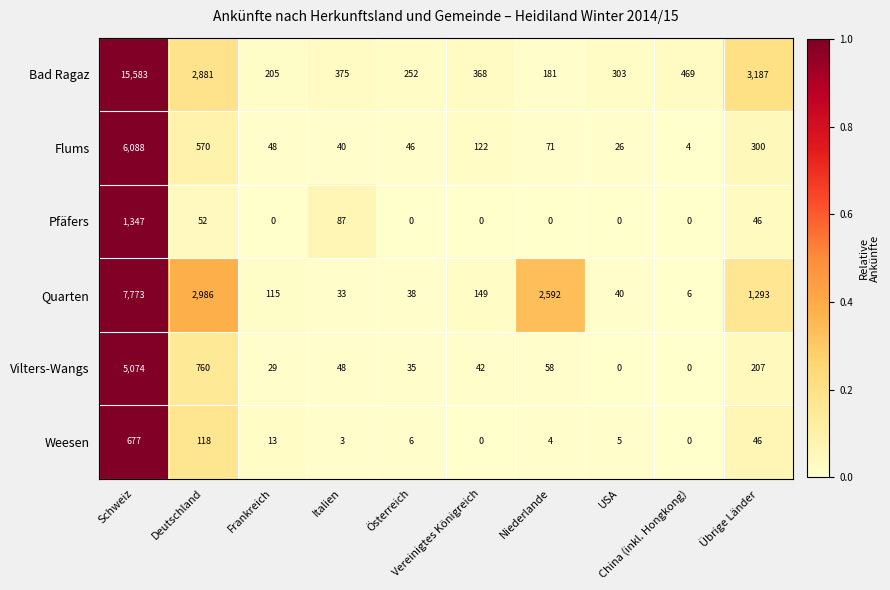

Which series has the largest range (max minus min)?

Bad Ragaz